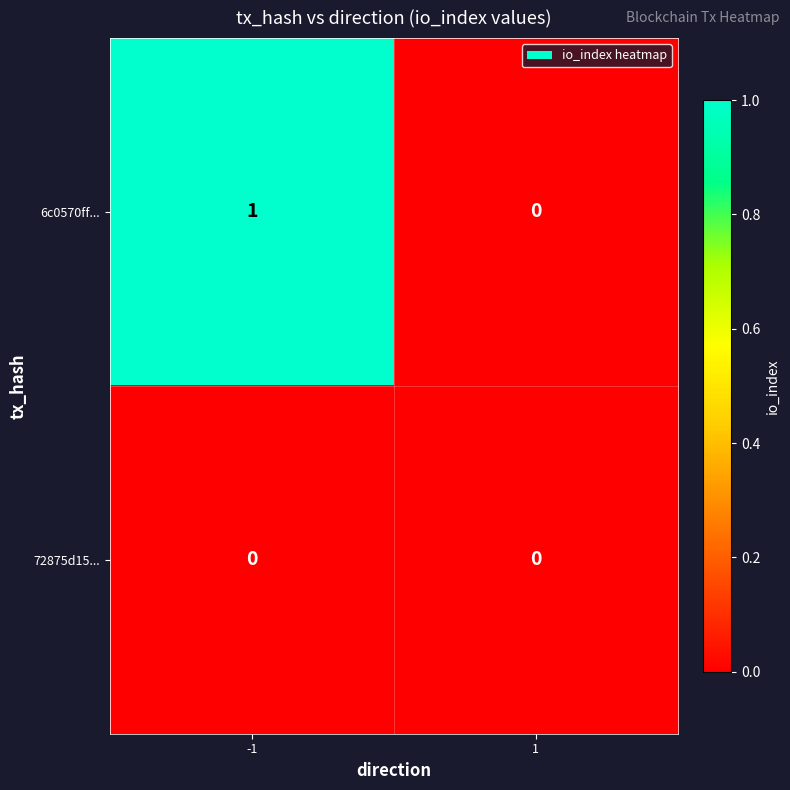

At which category does the chart reach its peak across all series?

-1